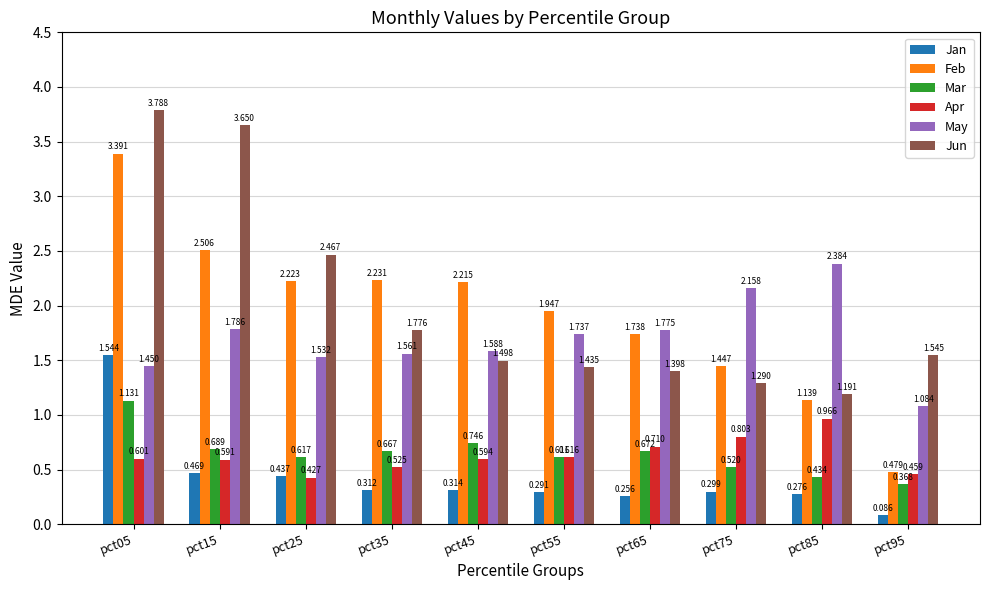

Which series has the widest spread of values?

Feb